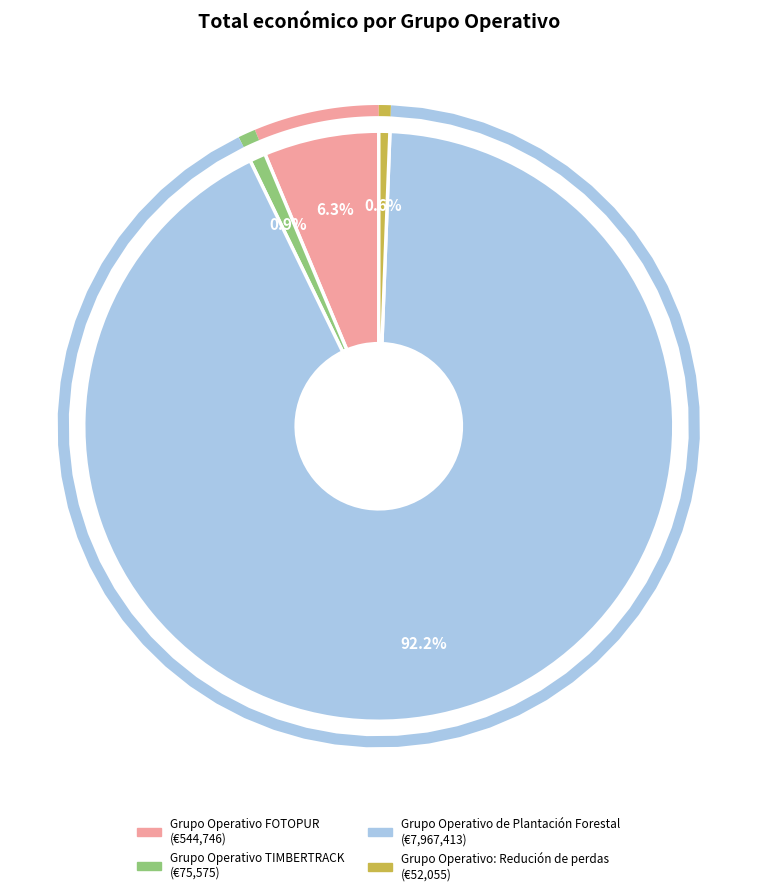

What is the majority slice?

Grupo Operativo de Plantación Forestal